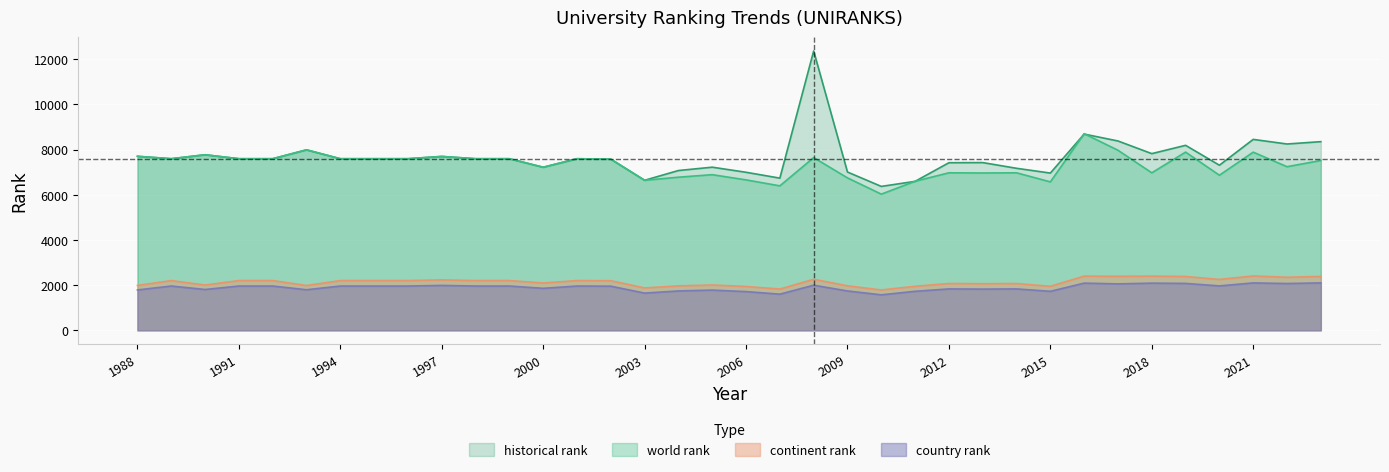

Rank the series by their maximum value, from highest to lowest.

historical rank, world rank, continent rank, country rank